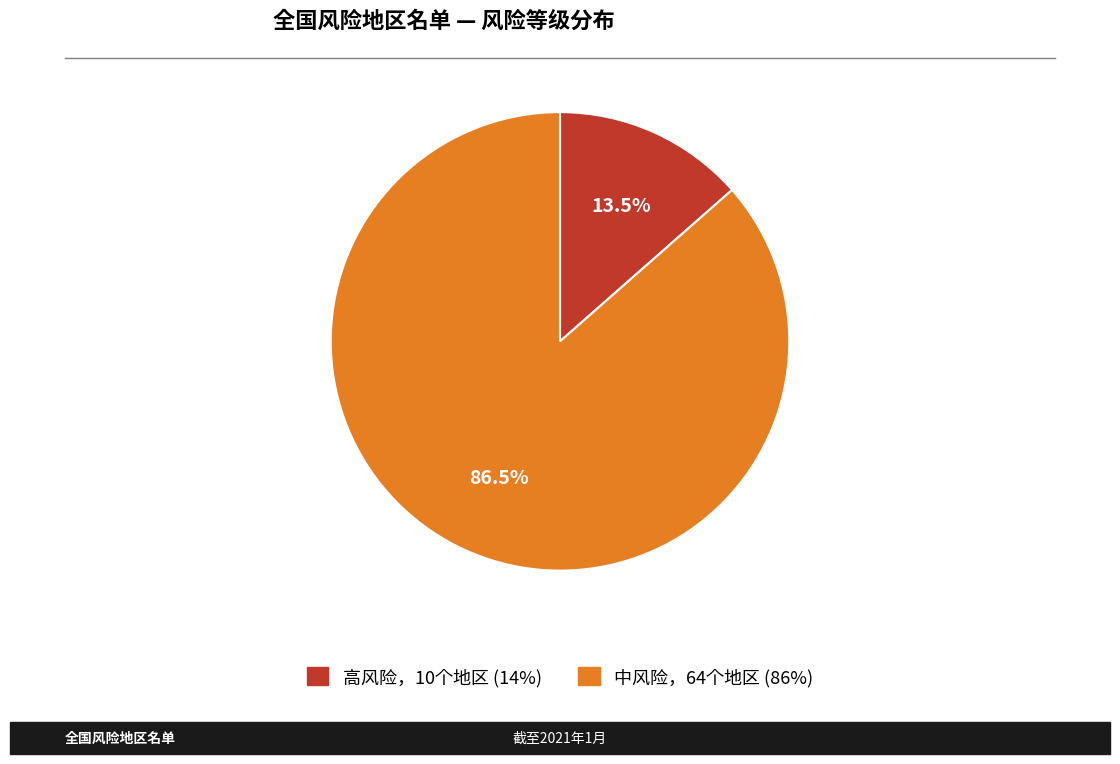

Is there a majority slice in this chart?

Yes